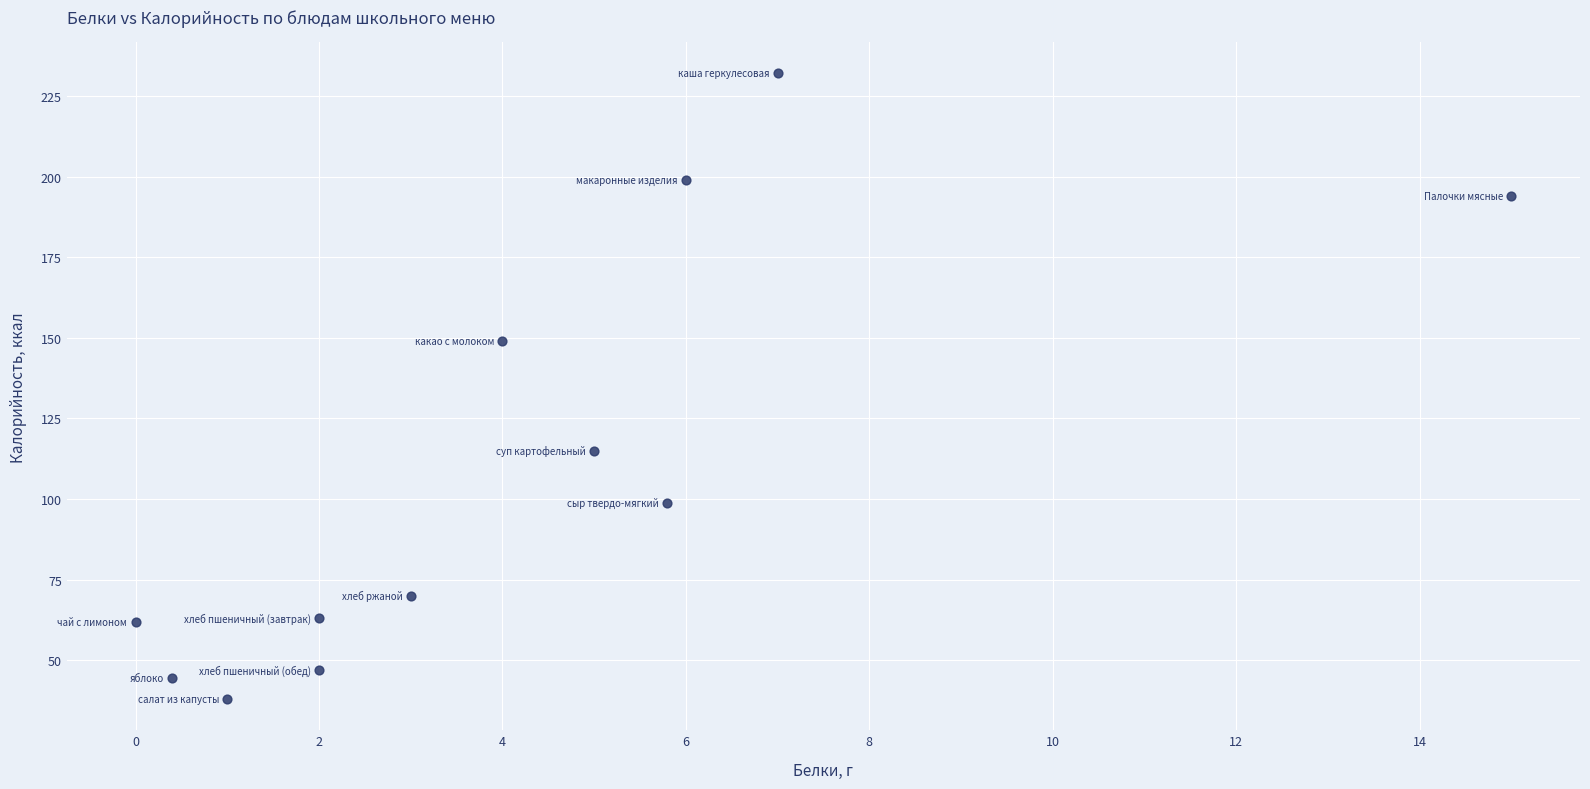

What is the range of Y values (max minus min)?

194.0